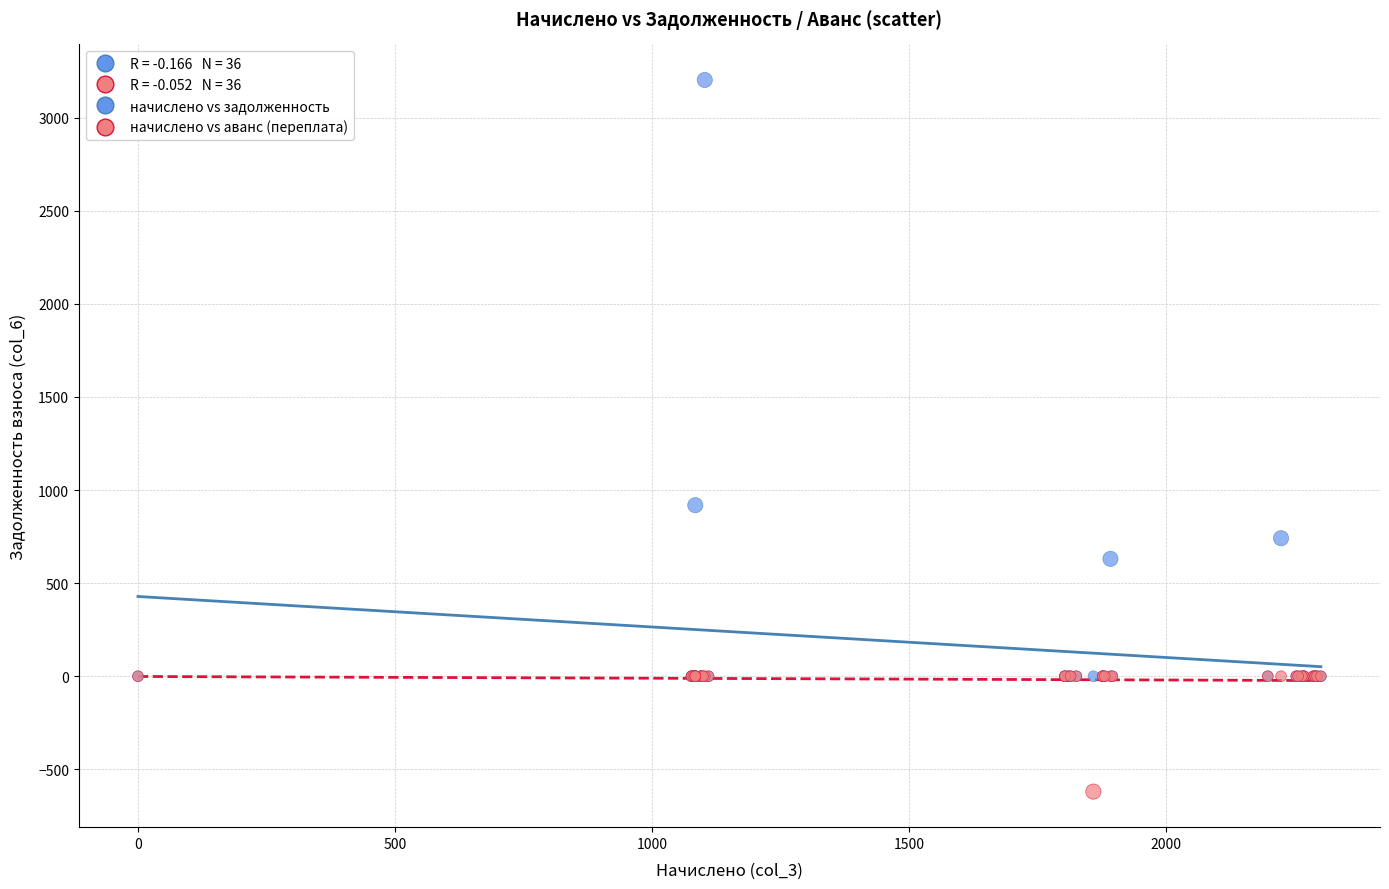

In the начислено vs задолженность series, what Y value is closest to 1600?

918.4